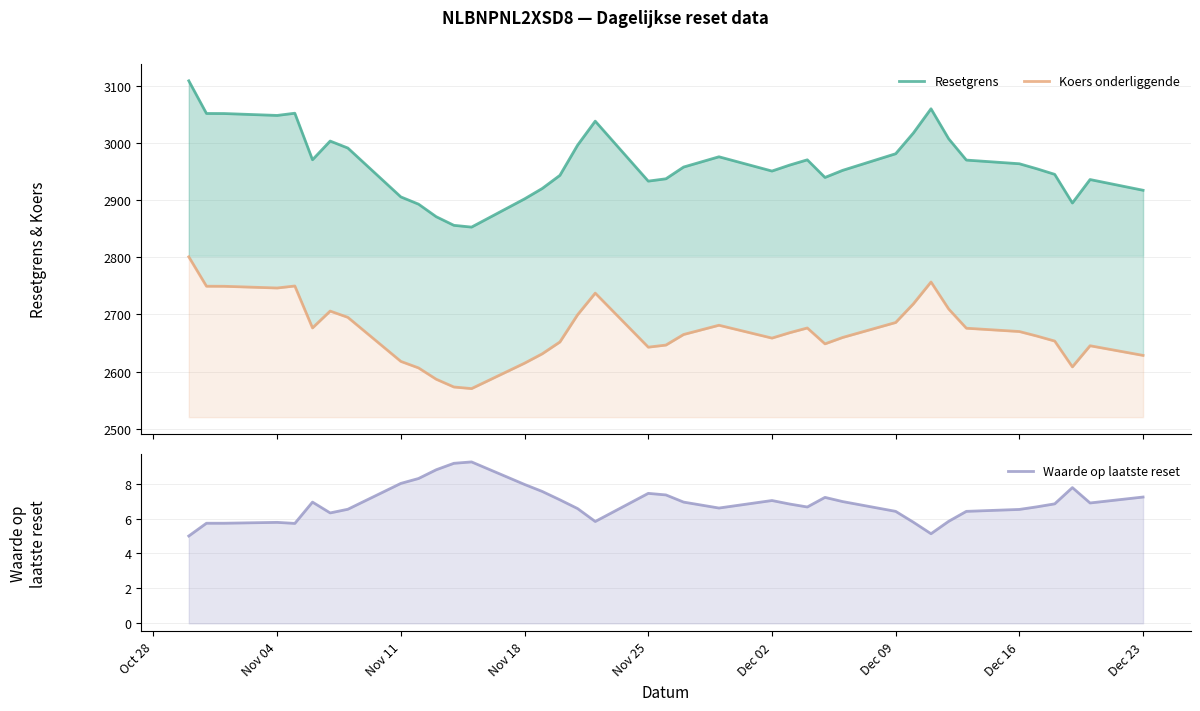

Rank the series by their maximum value, from highest to lowest.

Resetgrens, Koers onderliggende, Waarde op laatste reset